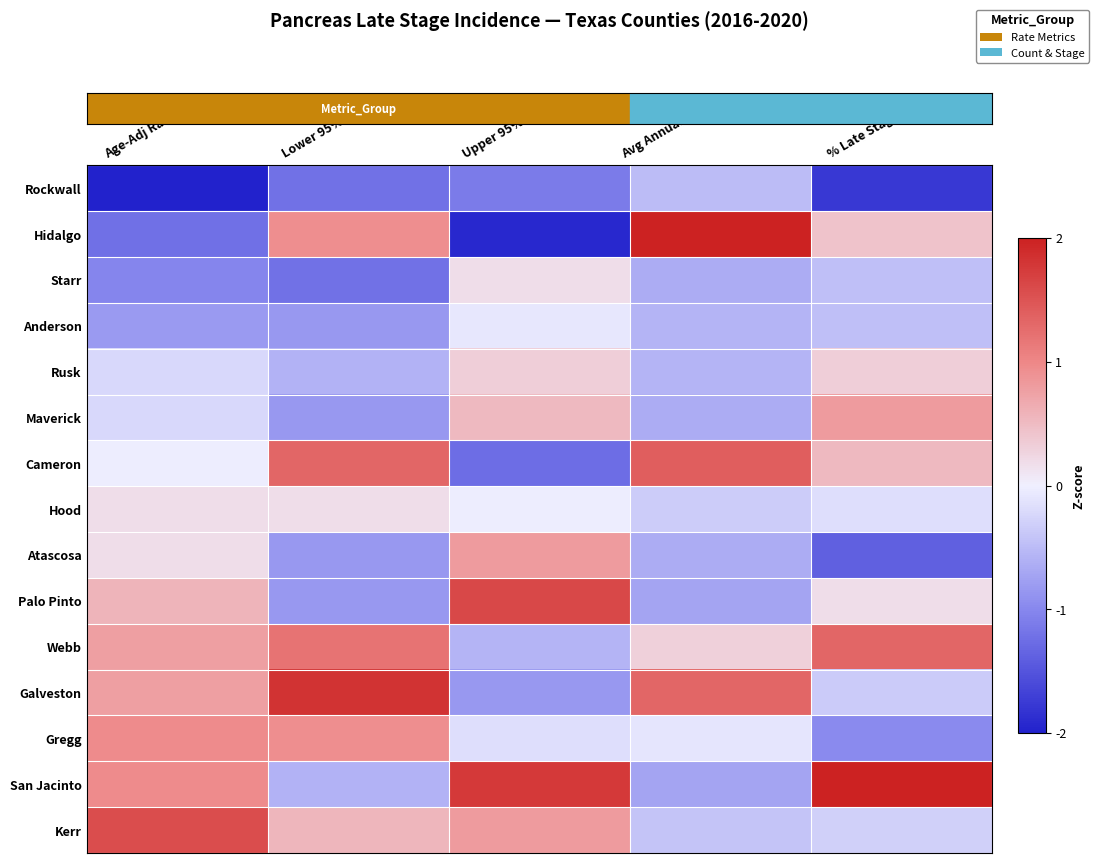

Which series changed the most between Lower 95% CI and Upper 95% CI?

row_1